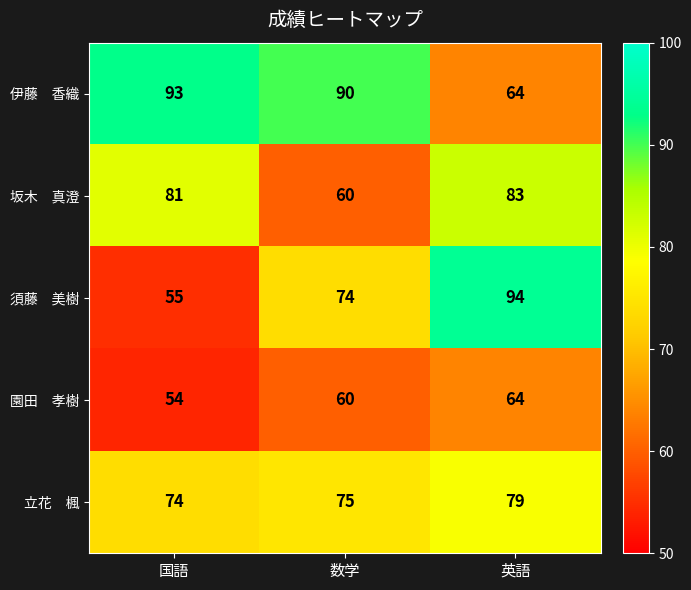

At how many categories does at least one series exceed 74?

3